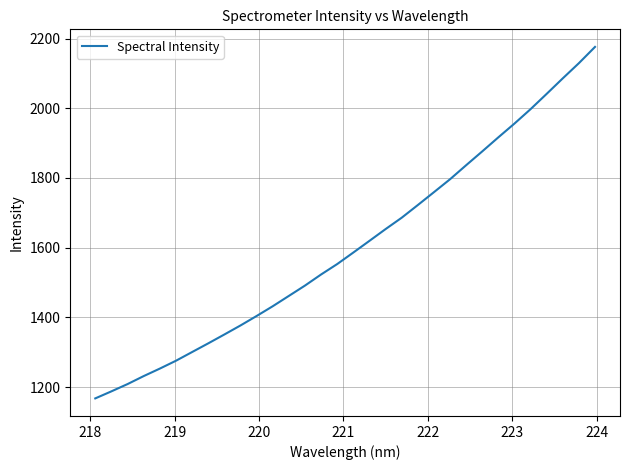

What is the maximum value shown in the chart?

2176.1